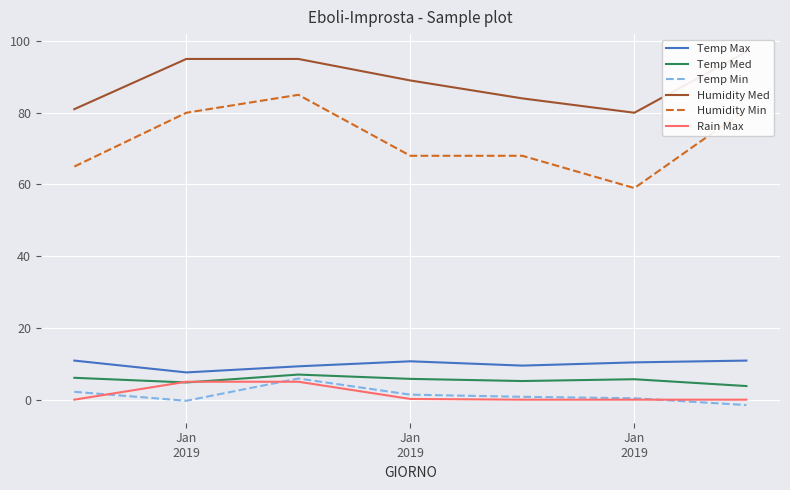

How many interior local valleys does the Humidity Med series have?

1